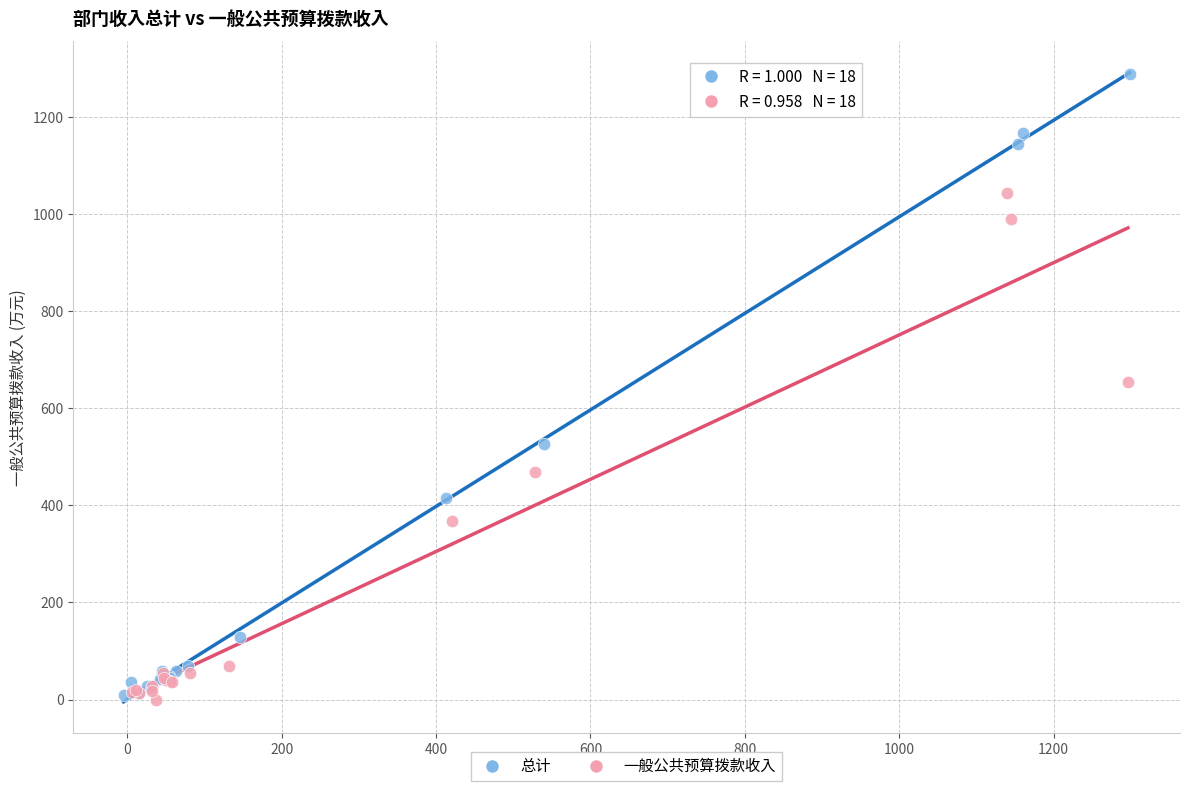

Which series has the widest spread of Y values?

总计